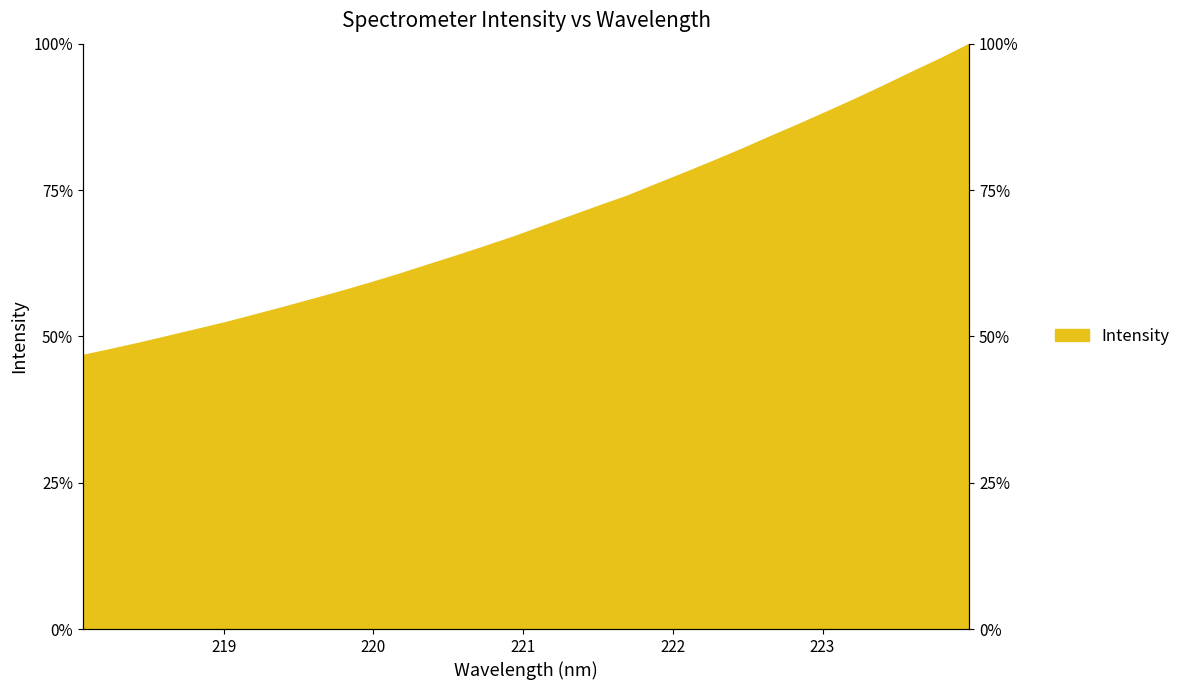

Reading left to right, what are all the values shown in this chart?

46.8	47.9	49.0	50.1	51.3	52.5	53.7	55.0	56.4	57.7	59.1	60.6	62.2	63.7	65.3	67.0	68.8	70.5	72.3	74.0	76.0	77.9	79.9	82.0	84.1	86.2	88.4	90.6	92.9	95.2	97.5	100.0